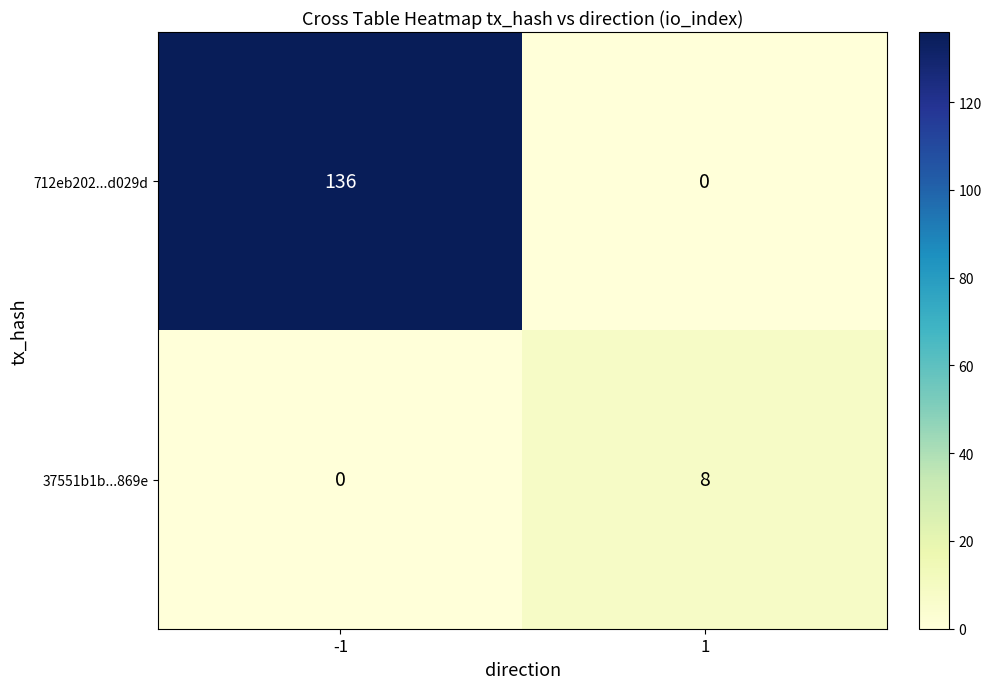

What is the difference between the highest and lowest values at 1?

8